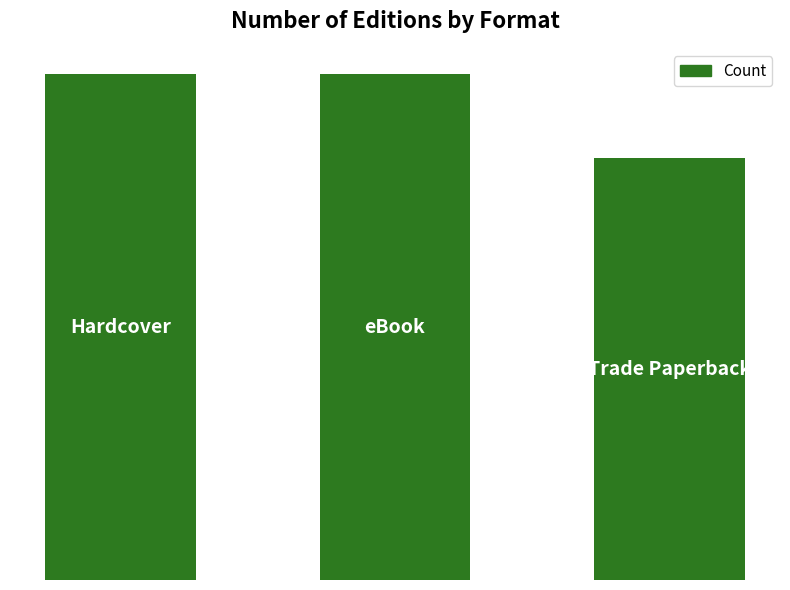

Reading left to right, list all the values displayed in this chart.

6	6	5